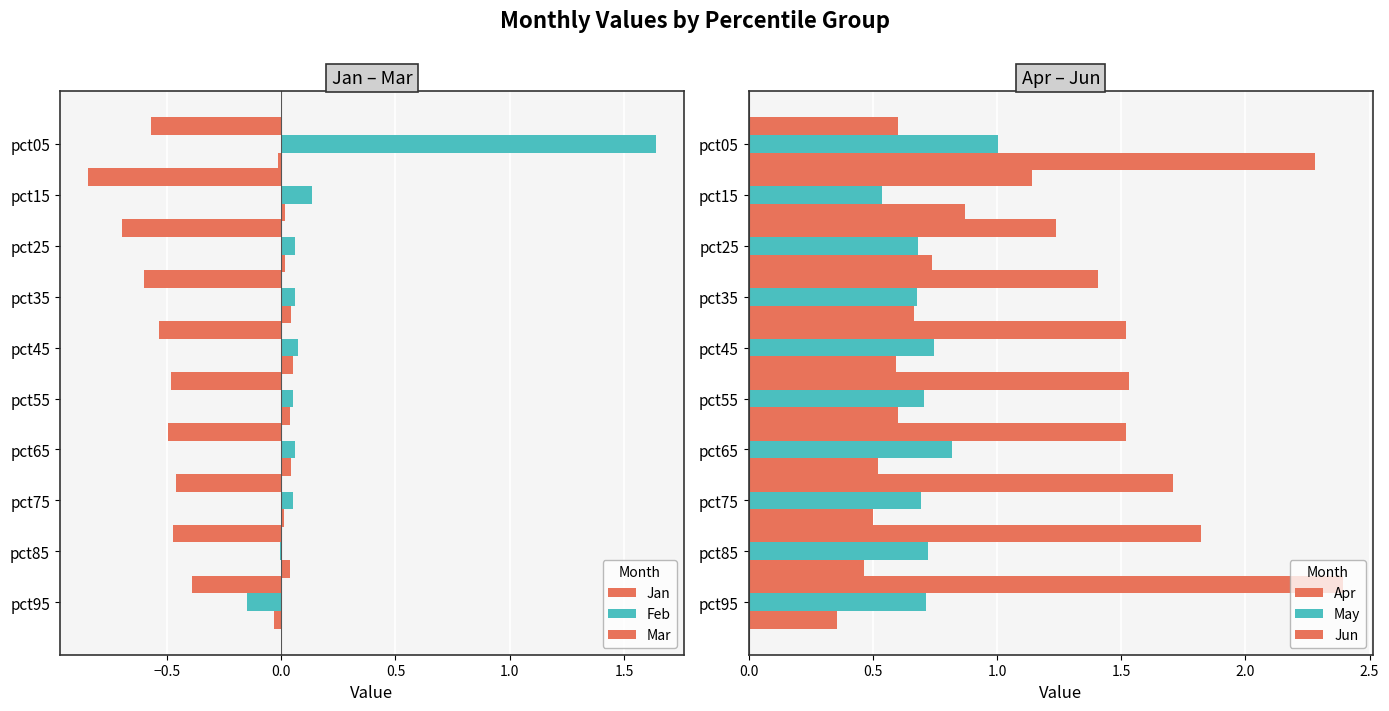

Which series changed the most between pct45 and pct85?

Apr